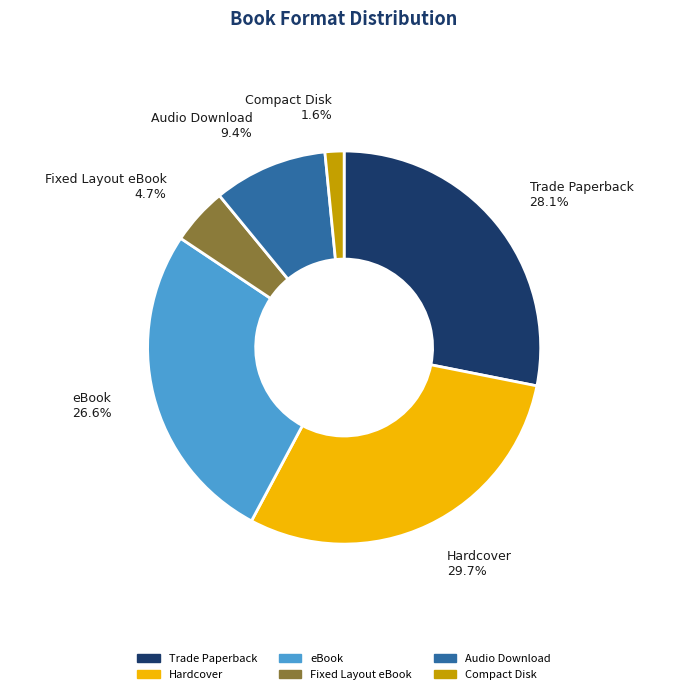

Is Trade Paperback the majority of the pie?

No